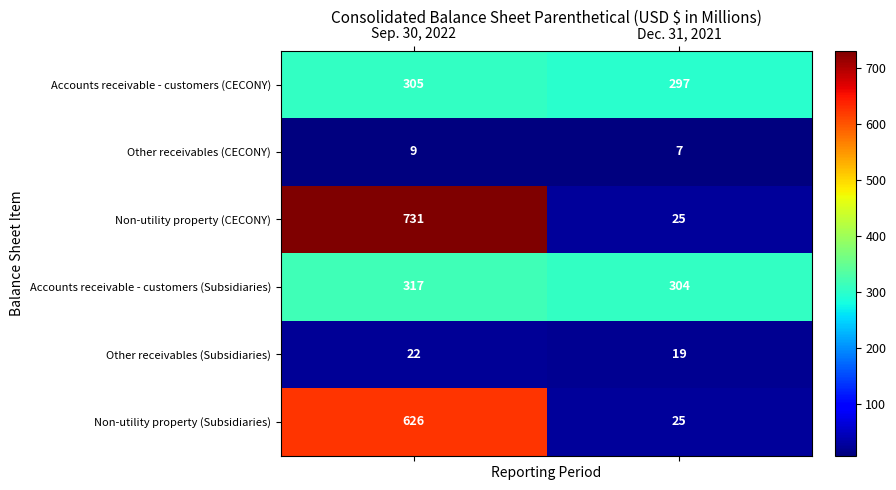

What is the maximum value shown in the chart?

731